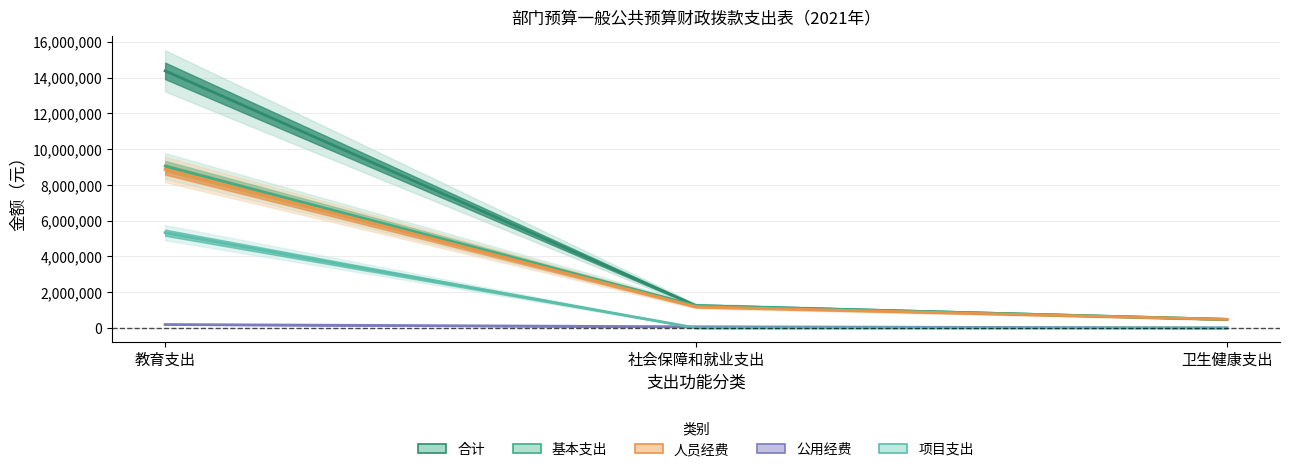

The 项目支出 series shows 5326000 at 教育支出. True or false?

True